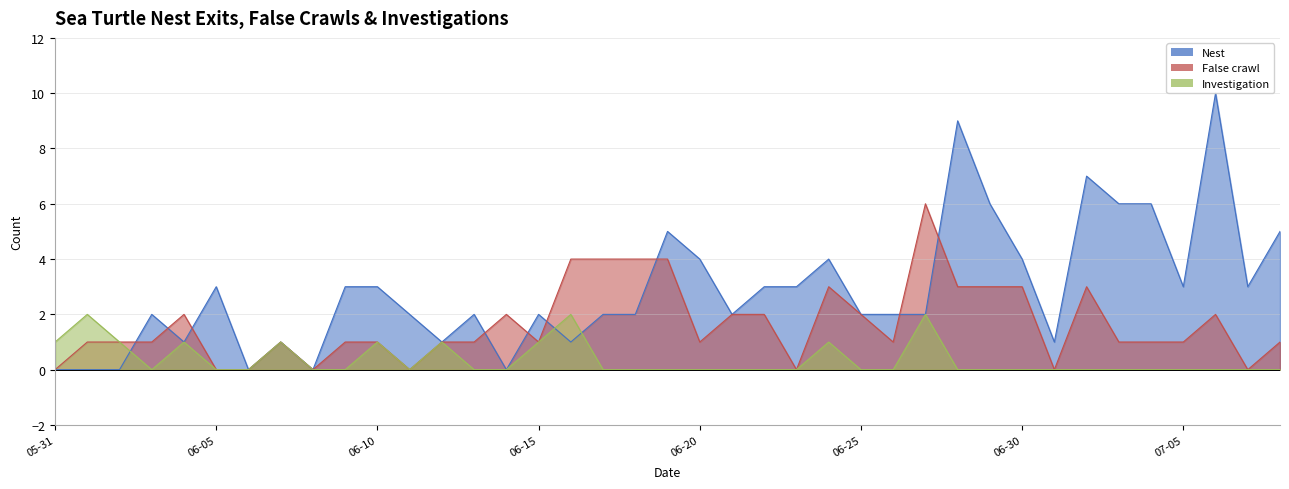

What is the maximum value for Investigation?

2